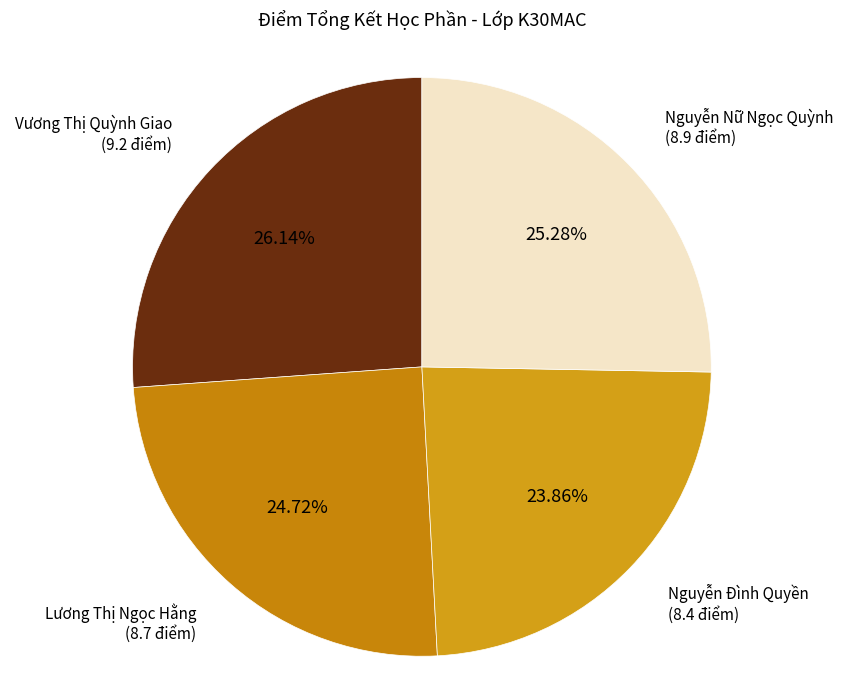

To the nearest percent, what is the average slice percentage?

25%